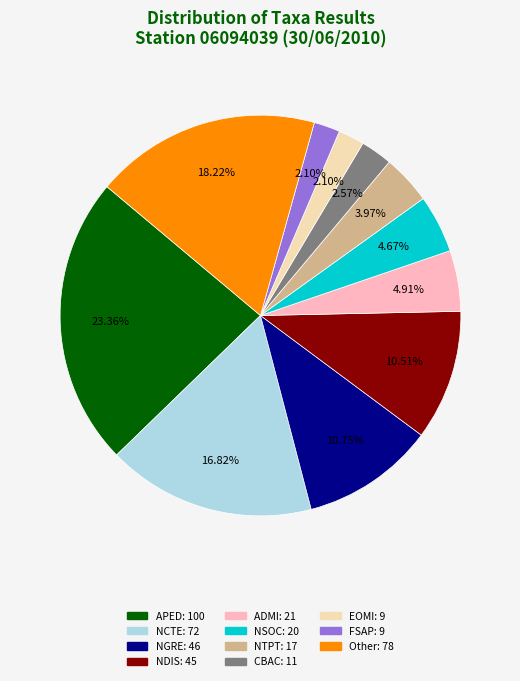

Does any single category account for the majority?

No